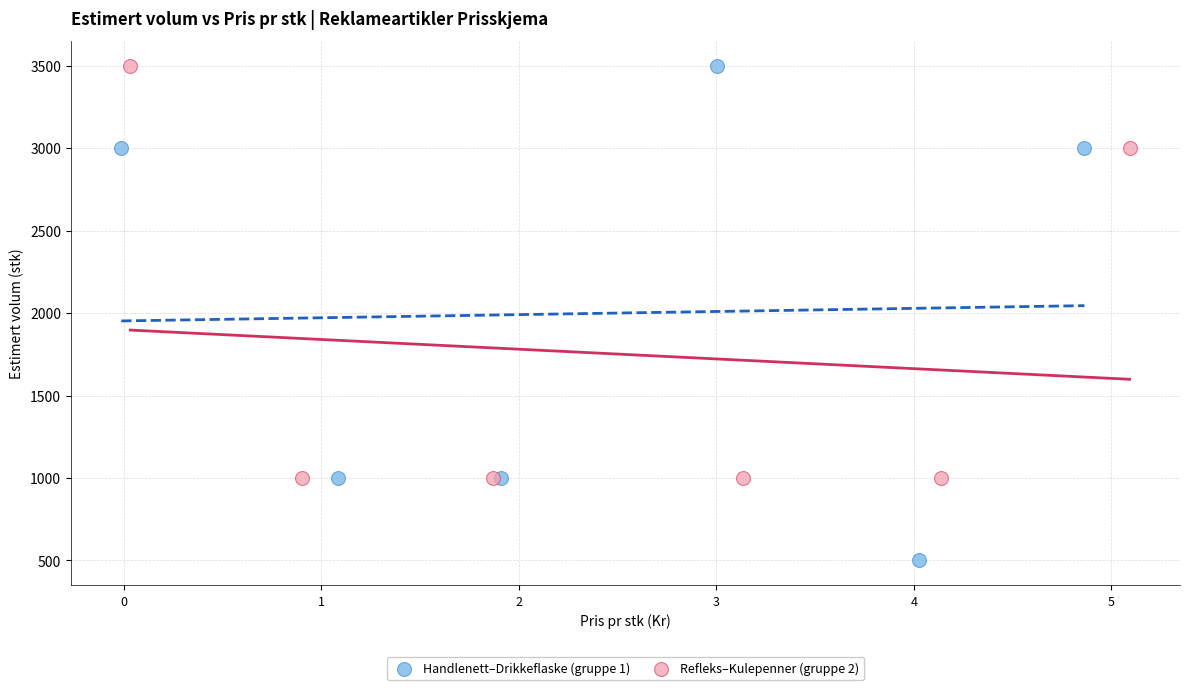

Which series has the widest spread of Y values?

Handlenett–Drikkeflaske (gruppe 1)